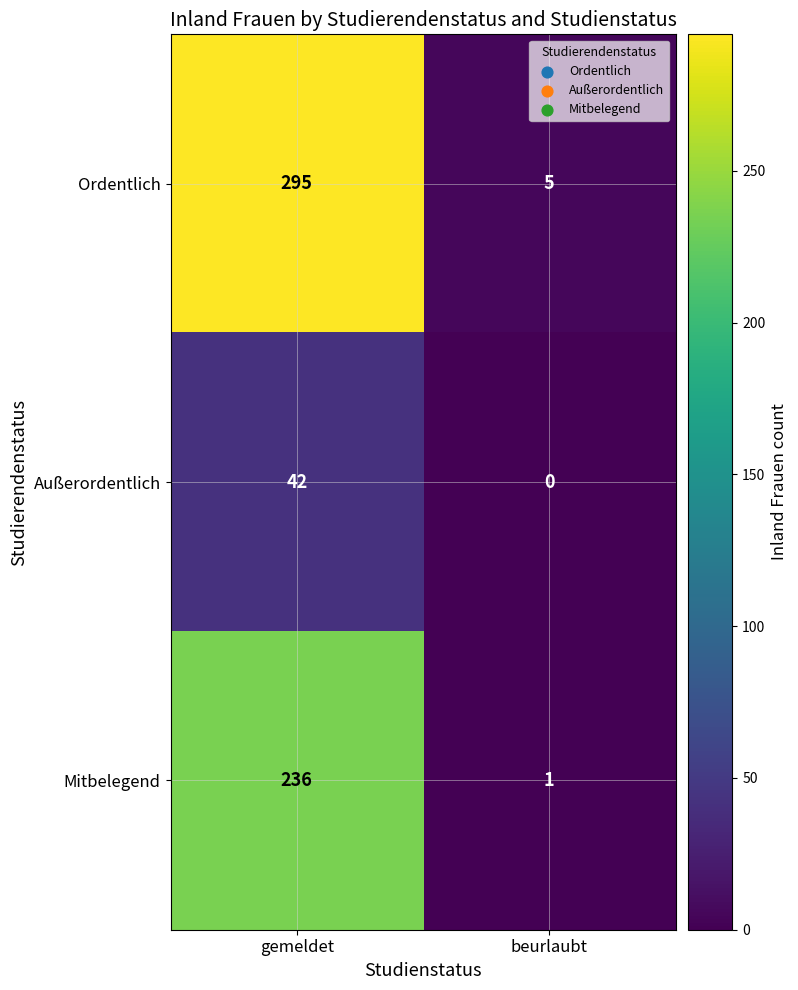

Reading left to right, list all the values displayed in this chart.

Ordentlich: gemeldet=295	beurlaubt=5
Außerordentlich: gemeldet=42	beurlaubt=0
Mitbelegend: gemeldet=236	beurlaubt=1